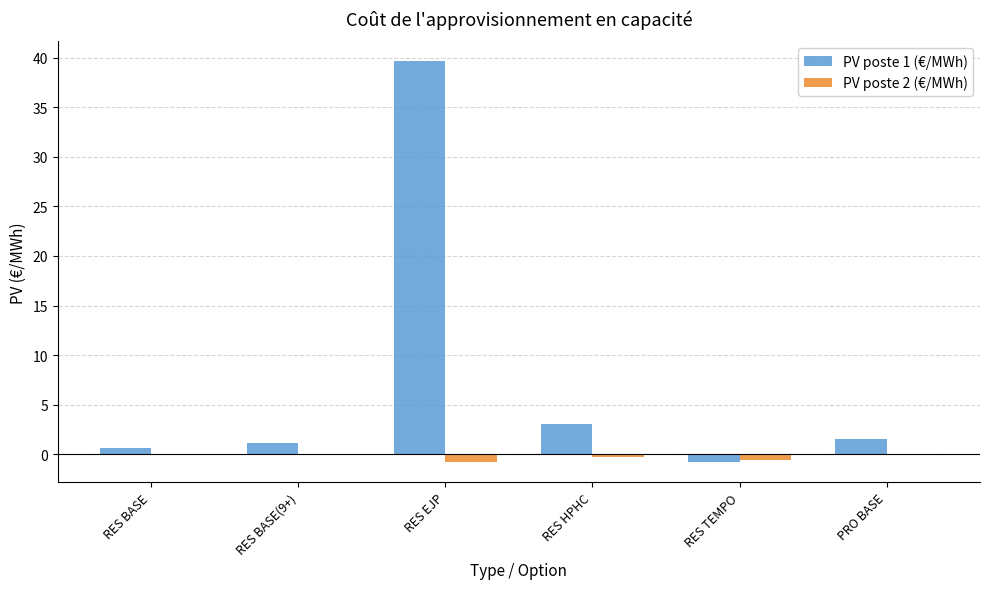

Which series has the largest total across all categories?

PV poste 1 (€/MWh)